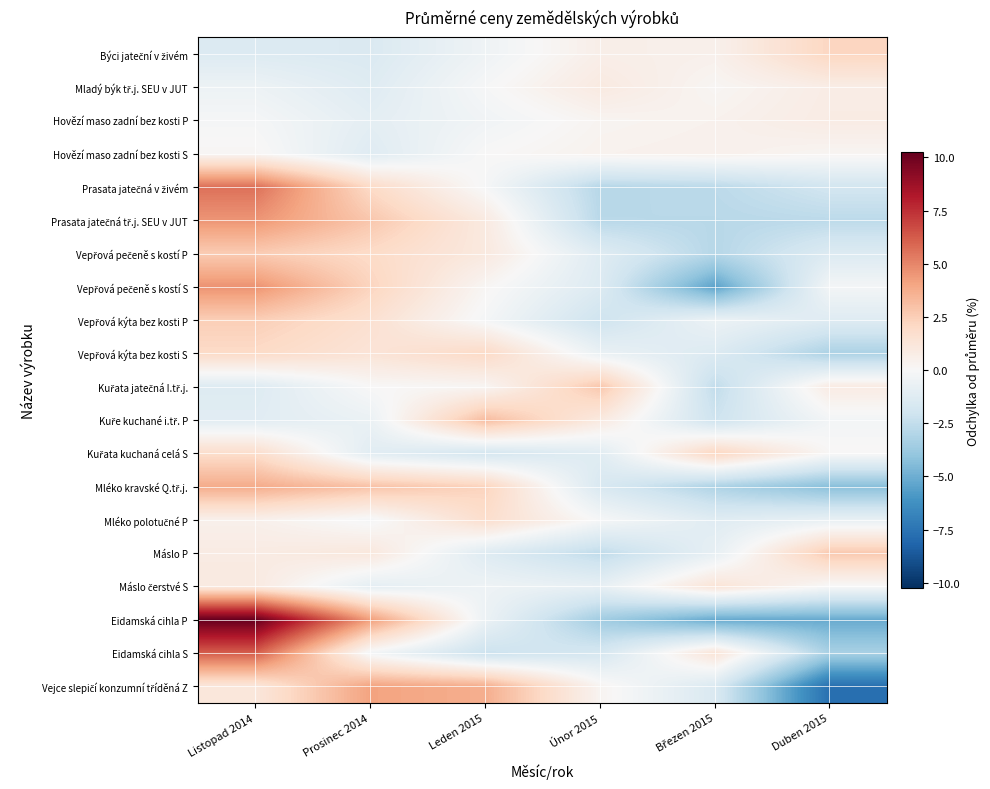

At which category does the chart reach its minimum across all series?

Duben 2015